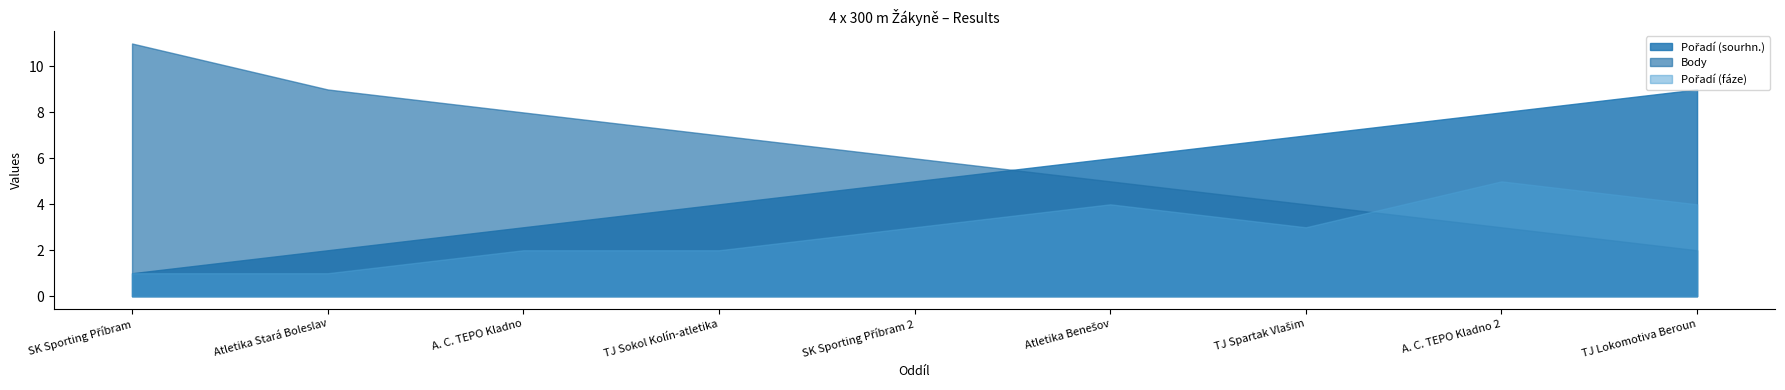

What is the total value across all series at TJ Spartak Vlašim?

14